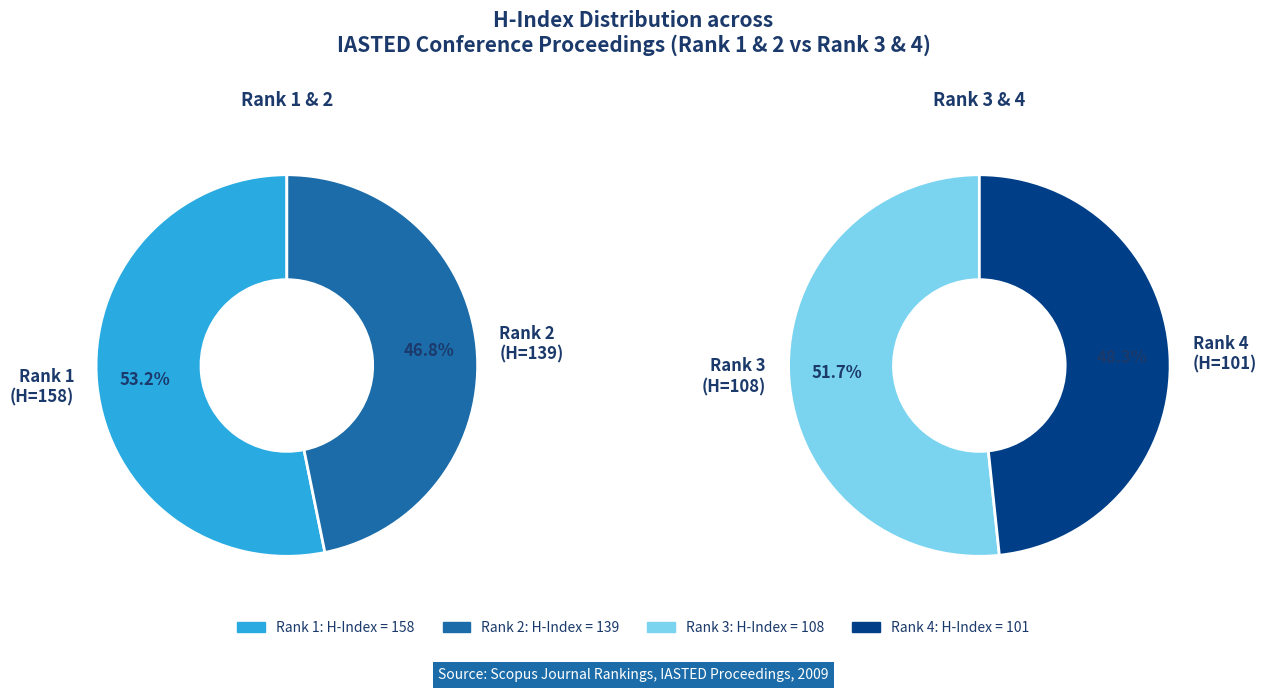

What is the ratio of the value at Rank 3 (H=108) to the value at Rank 1 (H=158)?

0.7